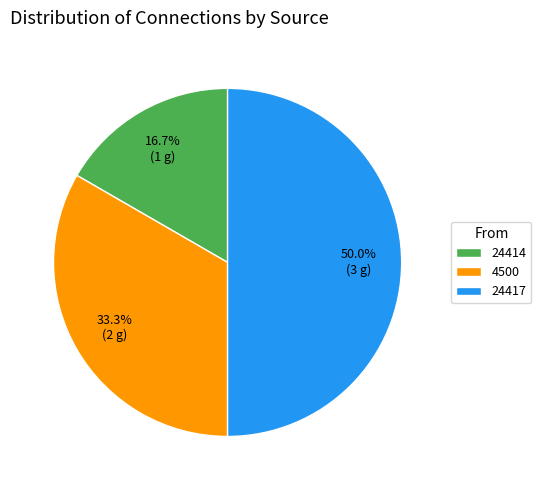

Count the number of slices in the pie.

3